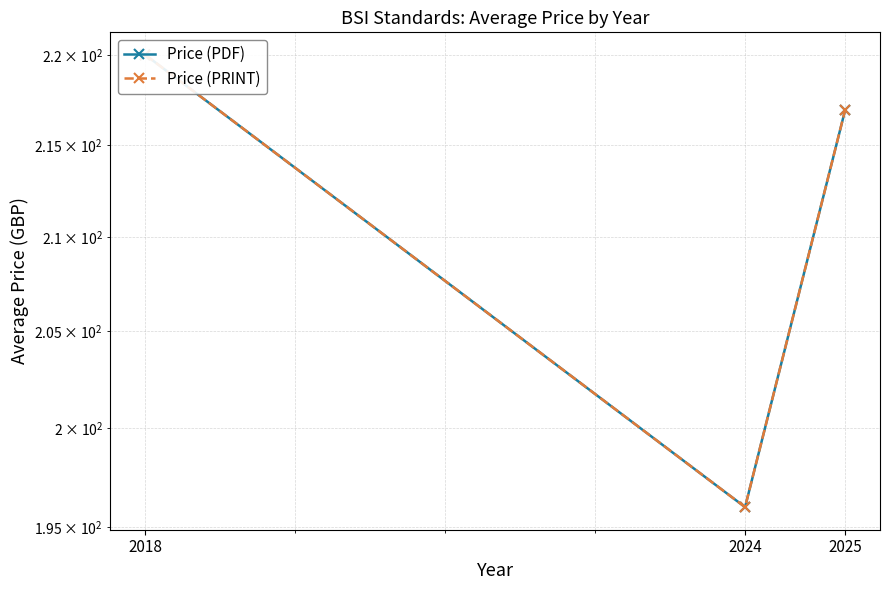

Which series has the largest range (max minus min)?

Price (PDF)